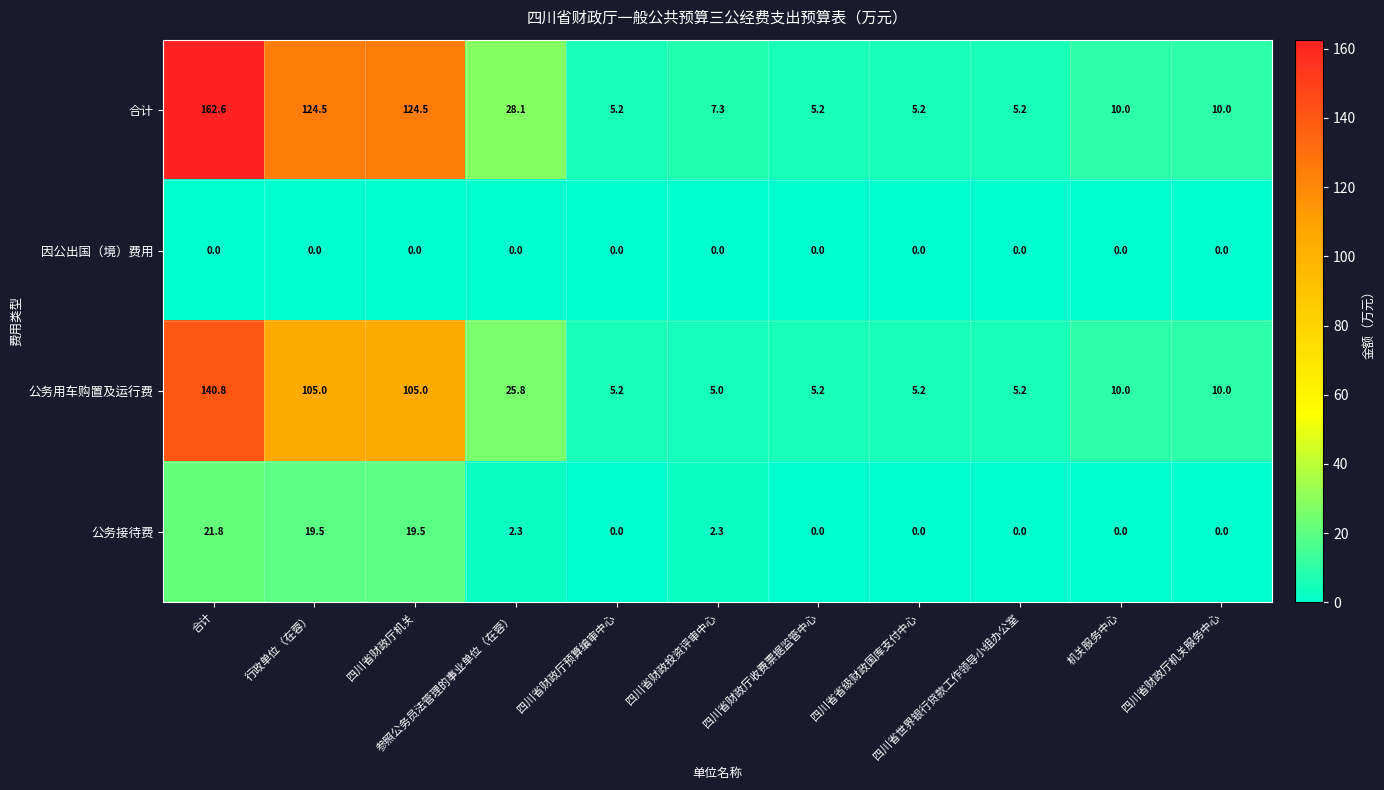

At 参照公务员法管理的事业单位（在蓉）, list the series in order from largest to smallest.

合计, 公务用车购置及运行费, 公务接待费, 因公出国（境）费用